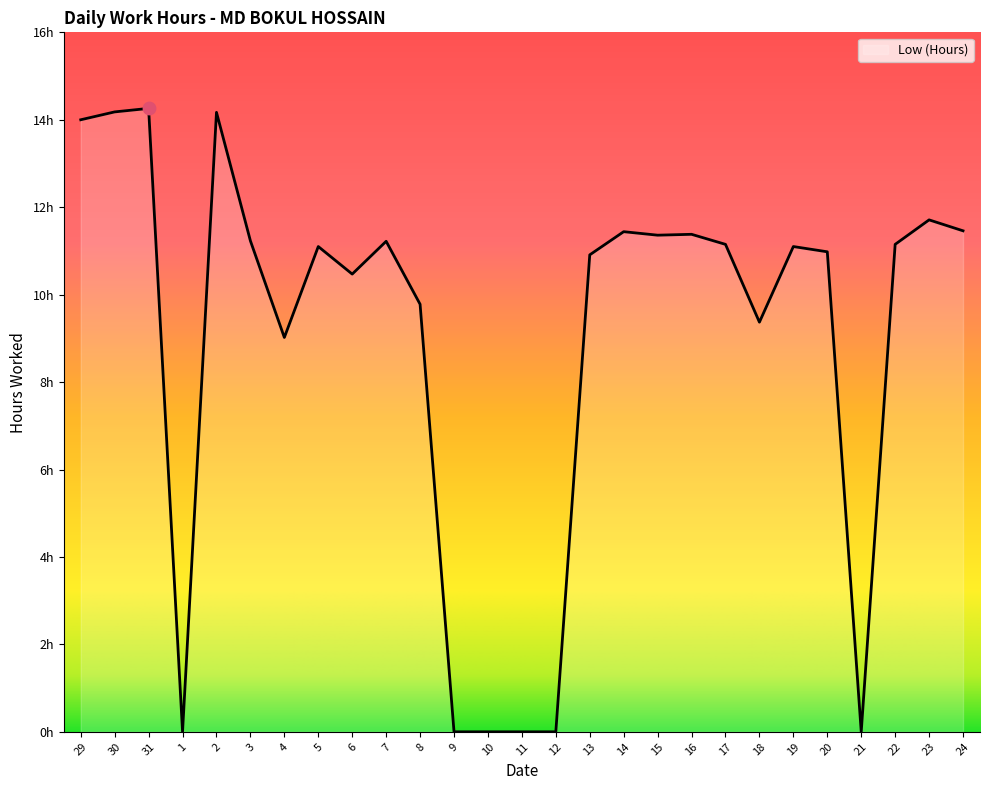

Which has a higher value, 24 or 10?

24